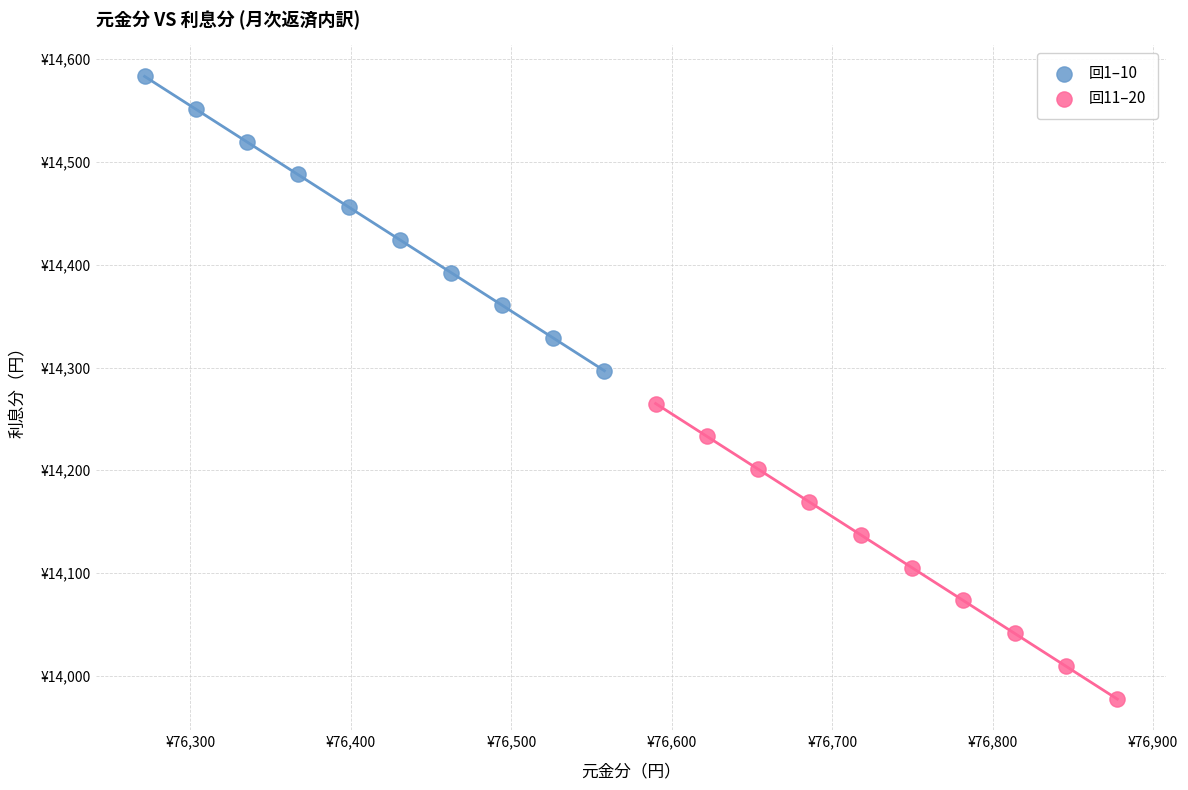

Which series has the widest spread of Y values?

回11–20